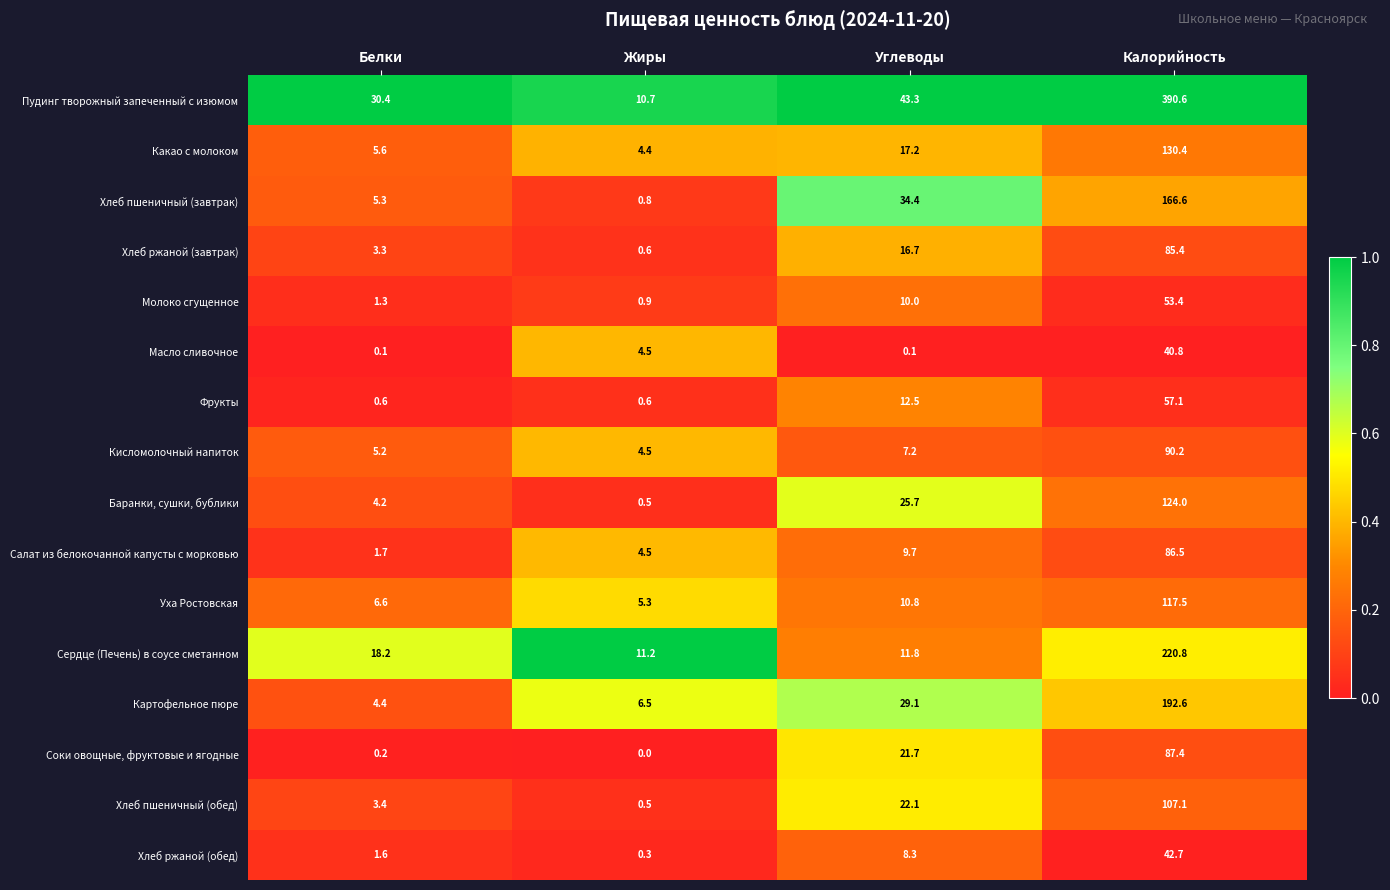

At which label does Хлеб ржаной (завтрак) first exceed 16?

Углеводы